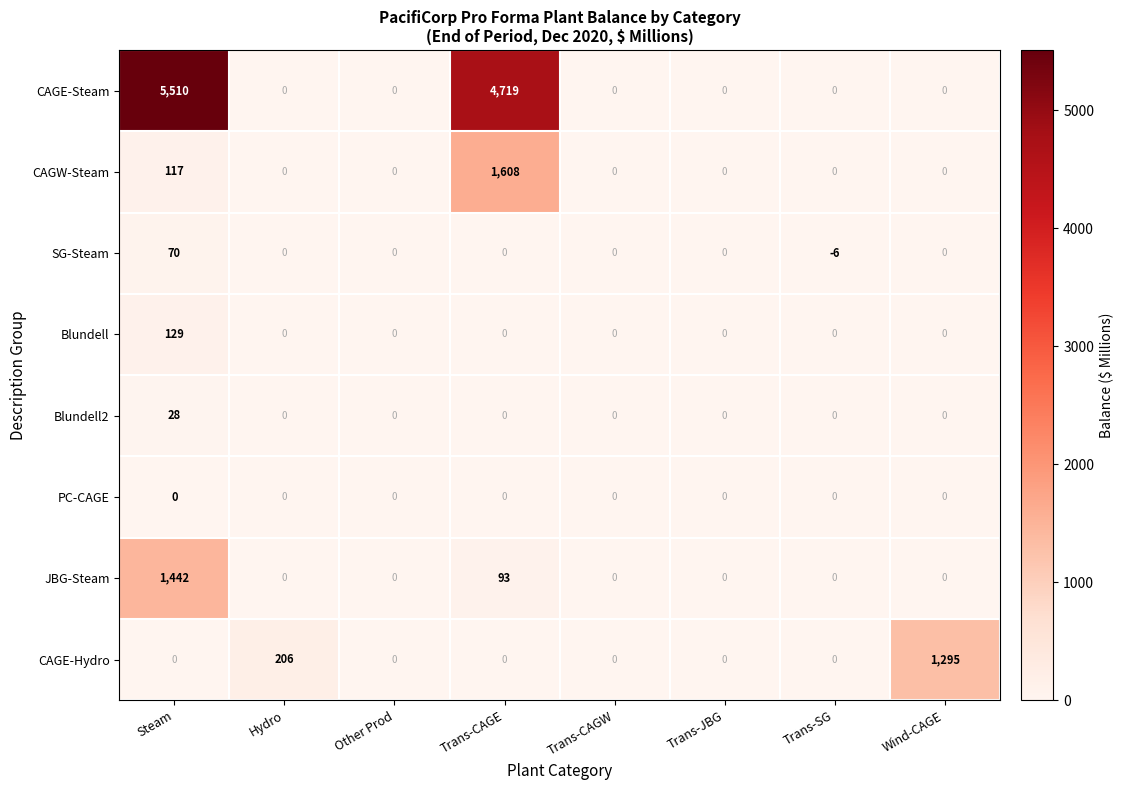

What is the maximum value shown in the chart?

5510